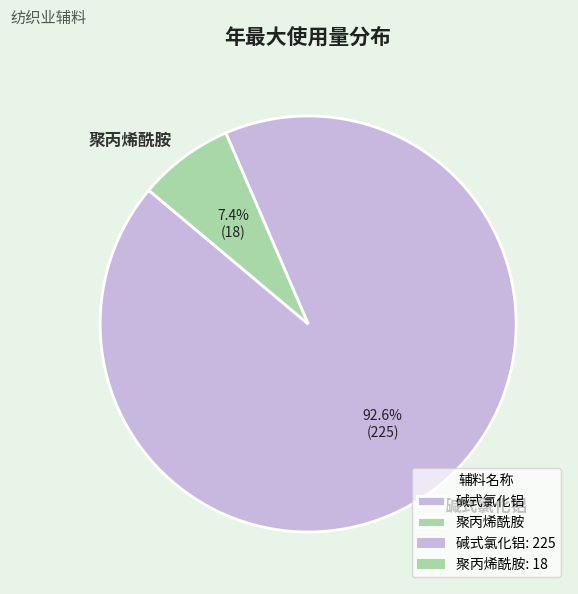

Does 聚丙烯酰胺 account for over 50% of the chart?

No